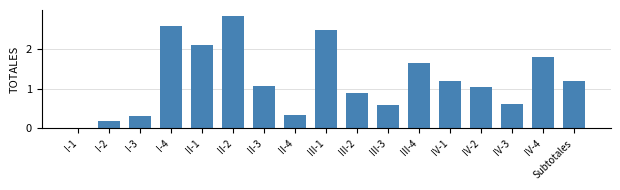

Between II-2 and Subtotales, which is larger?

II-2